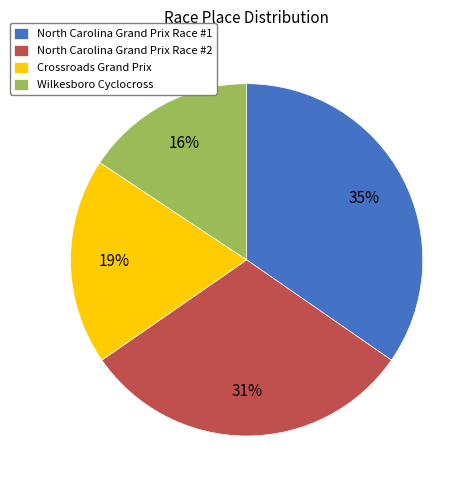

What is the ratio of the value at North Carolina Grand Prix Race #1 to the value at North Carolina Grand Prix Race #2?

1.1